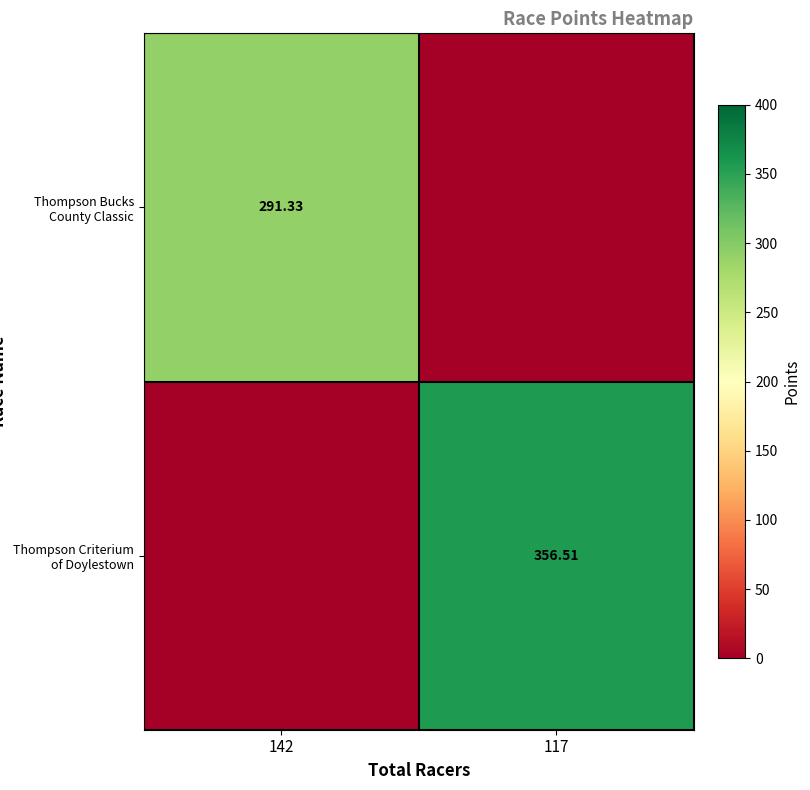

How many distinct data groups are displayed?

2